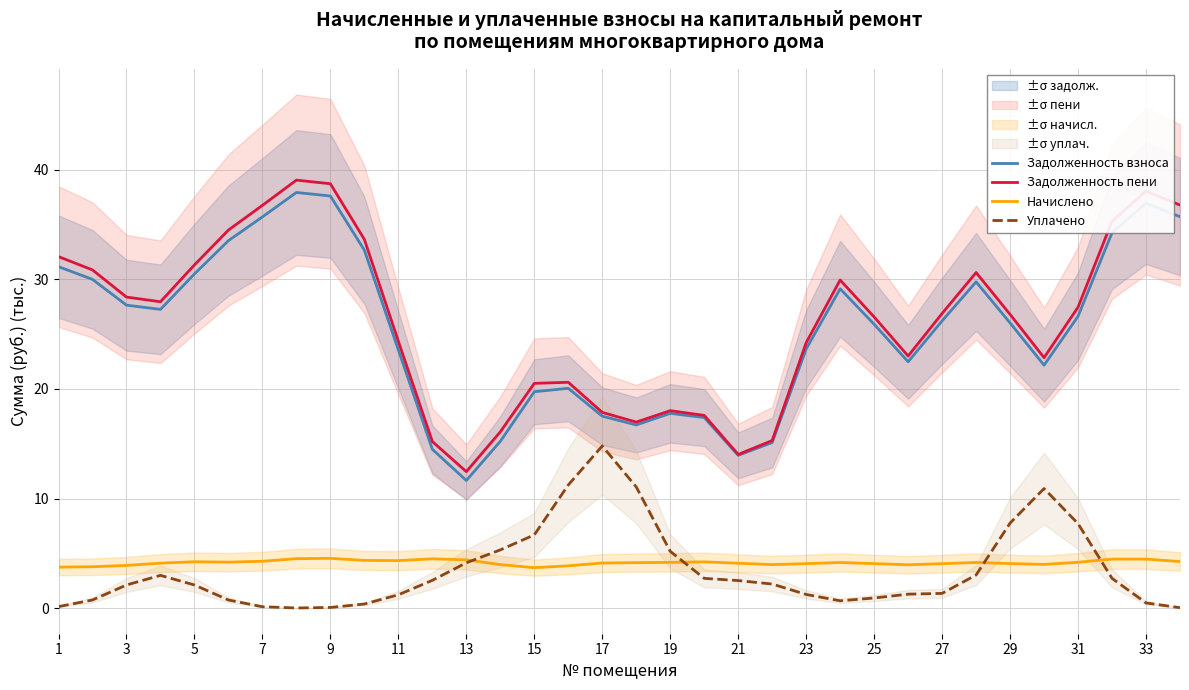

How many lines are shown in the chart?

4